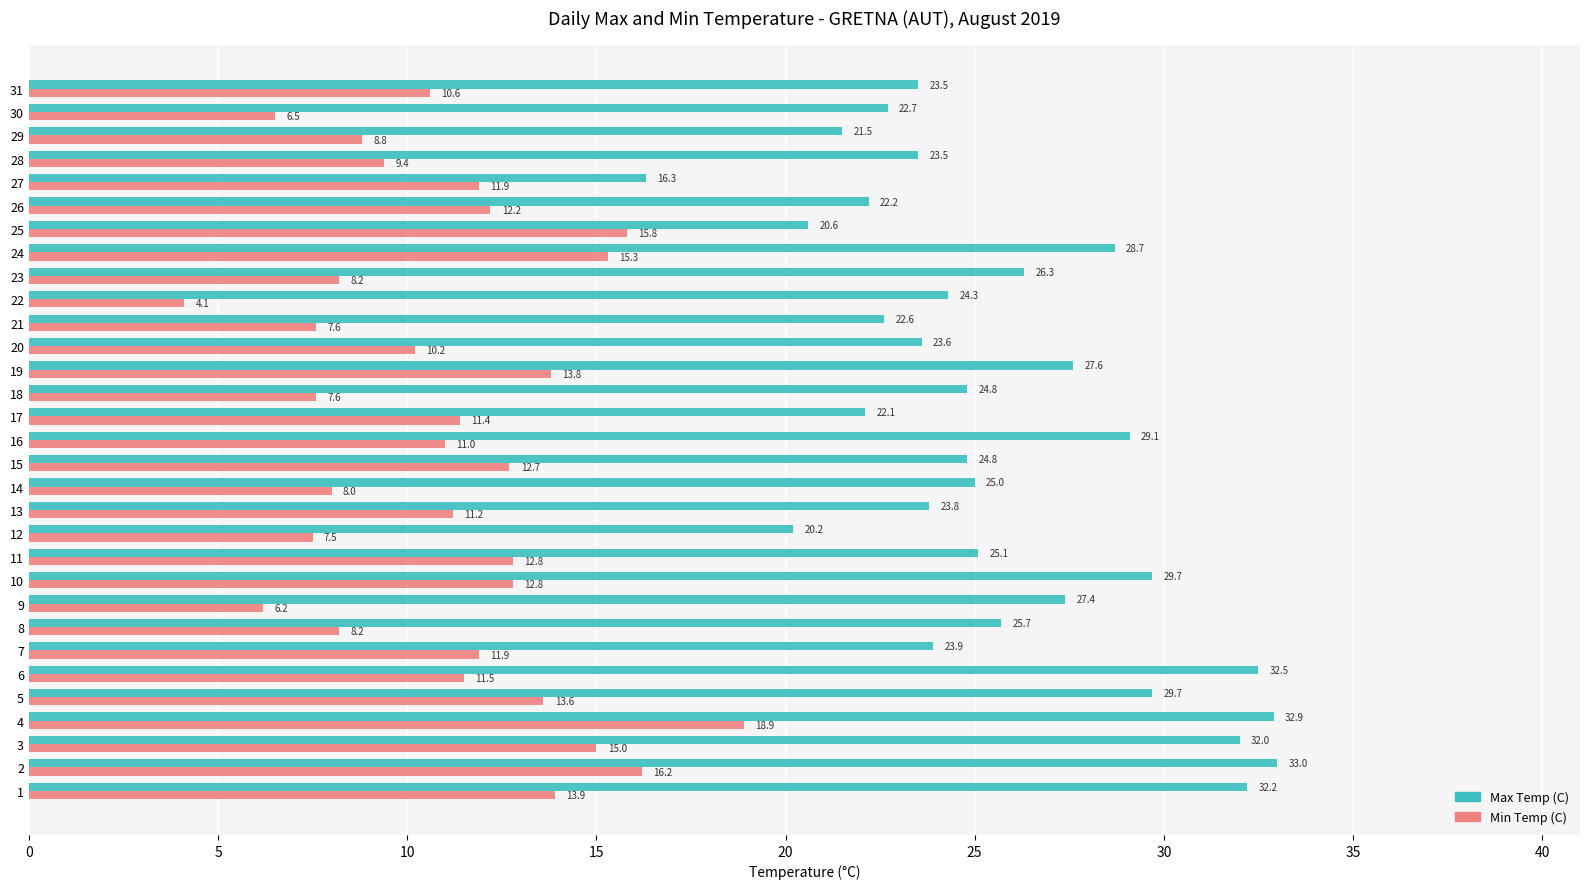

The value of Max Temp (C) at 29 is 38.8. True or false?

False